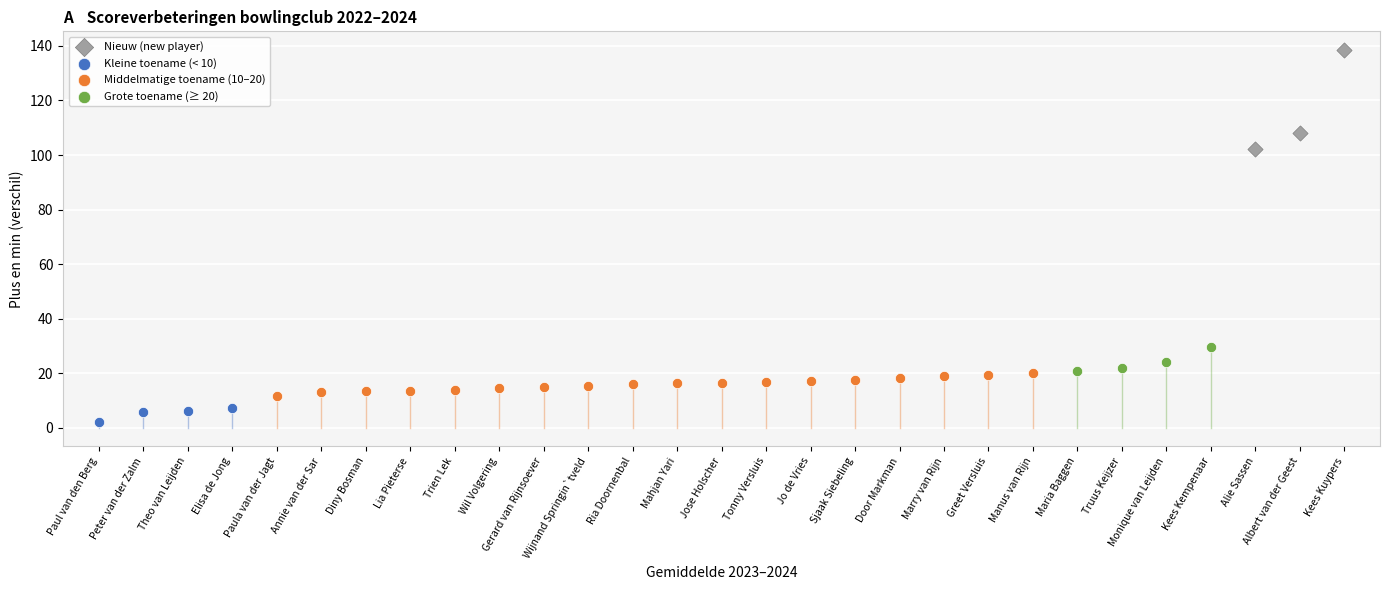

Which series has the widest spread of Y values?

Nieuw (new player)